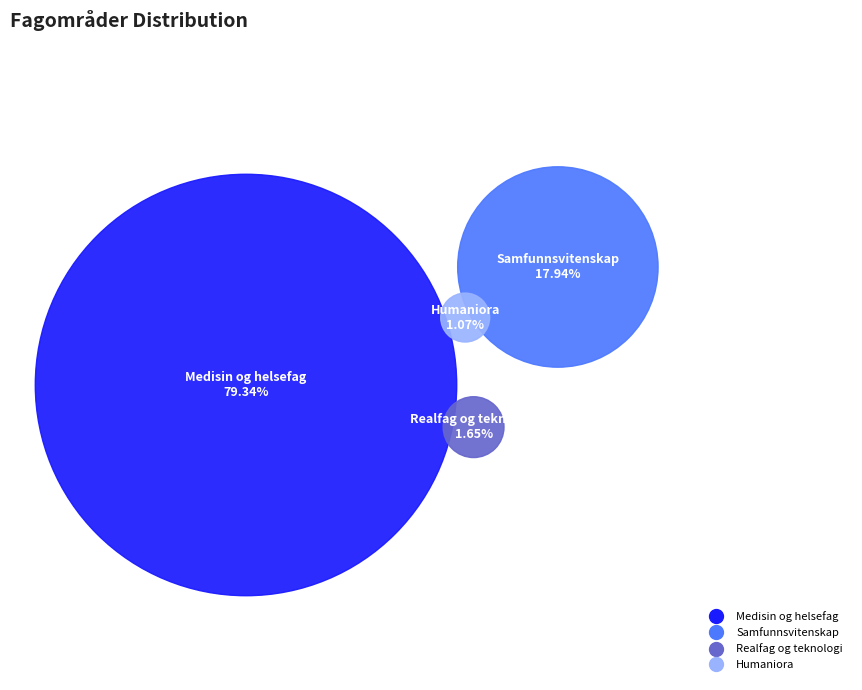

What portion of the pie excludes Realfag og teknologi?

98.3%